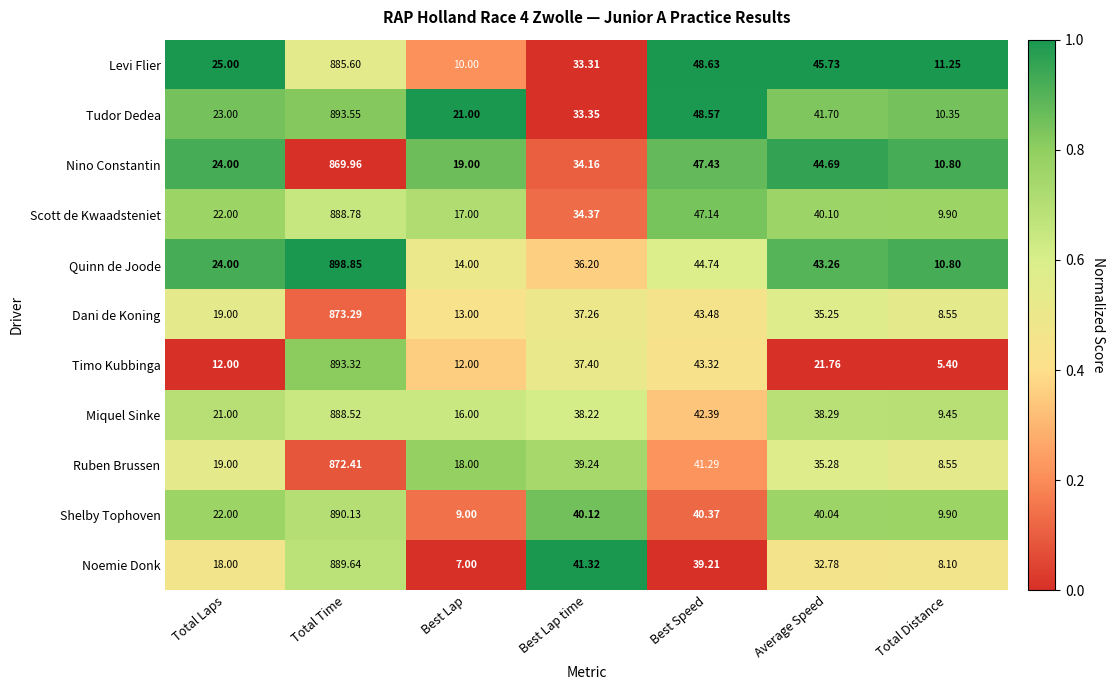

List the series in order of their peak value, highest first.

Quinn de Joode, Tudor Dedea, Timo Kubbinga, Shelby Tophoven, Noemie Donk, Scott de Kwaadsteniet, Miquel Sinke, Levi Flier, Dani de Koning, Ruben Brussen, Nino Constantin